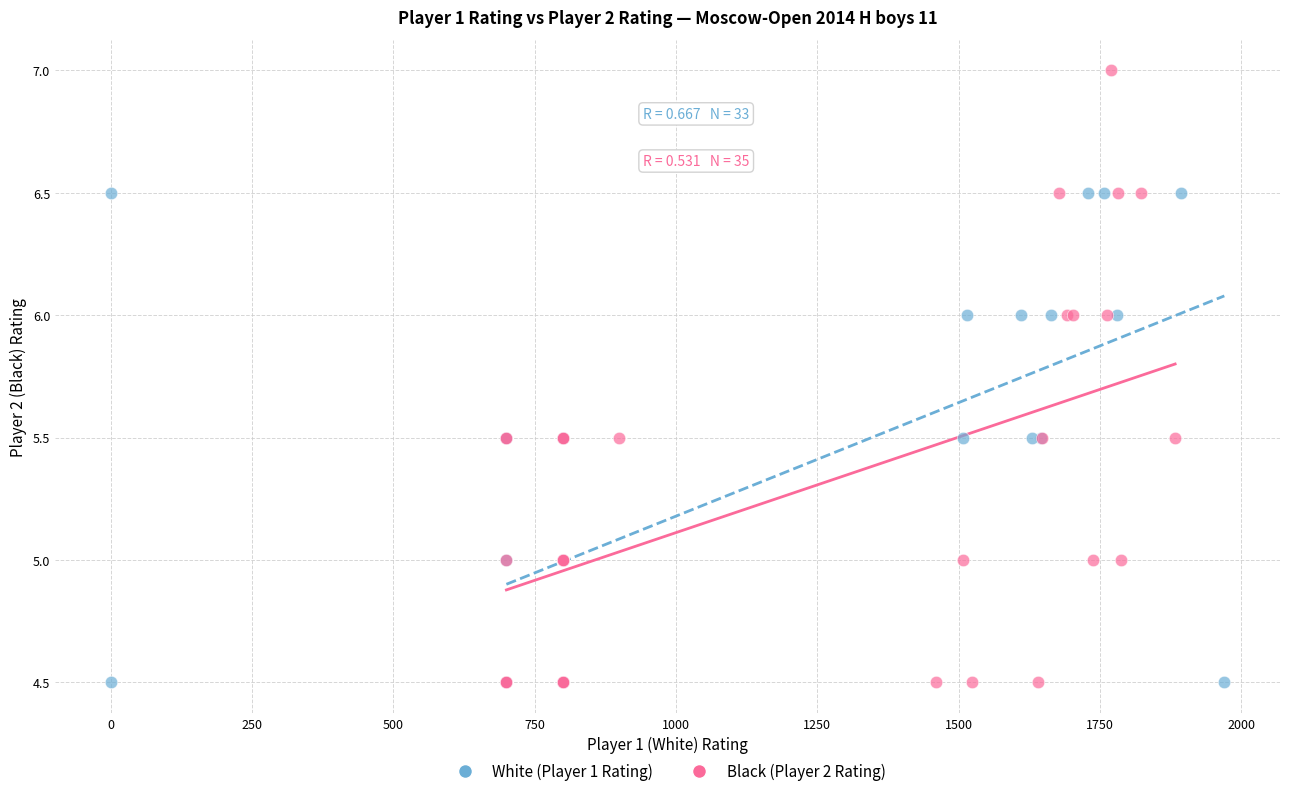

Which series has the largest Y range (max minus min)?

Black (Player 2 Rating)